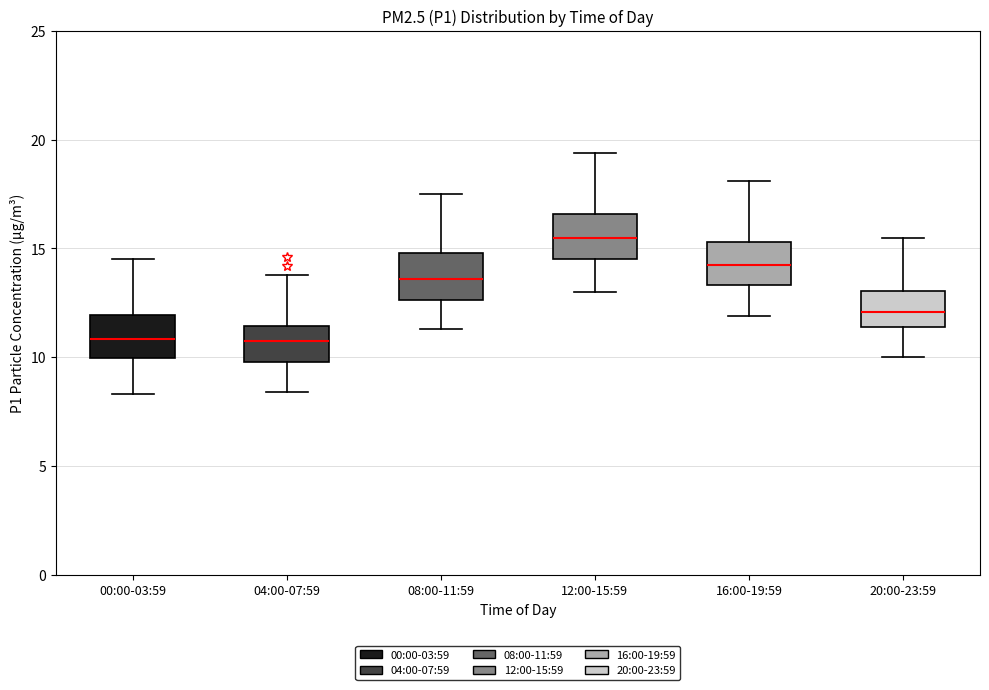

Where does the lower whisker of the box for 12:00-15:59 end on the y-axis? The values are not printed on the chart, so give them approximately, as read against the axis.

13.0